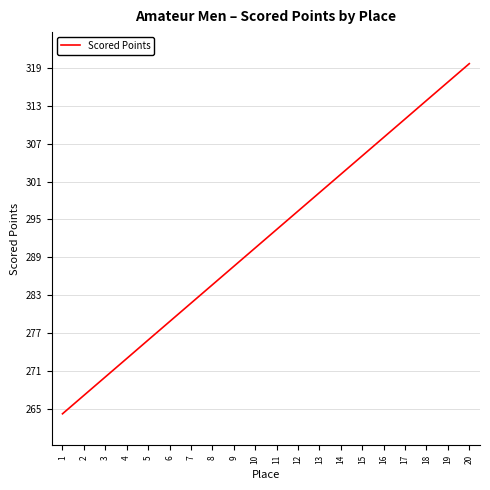

What is the average value?

291.9